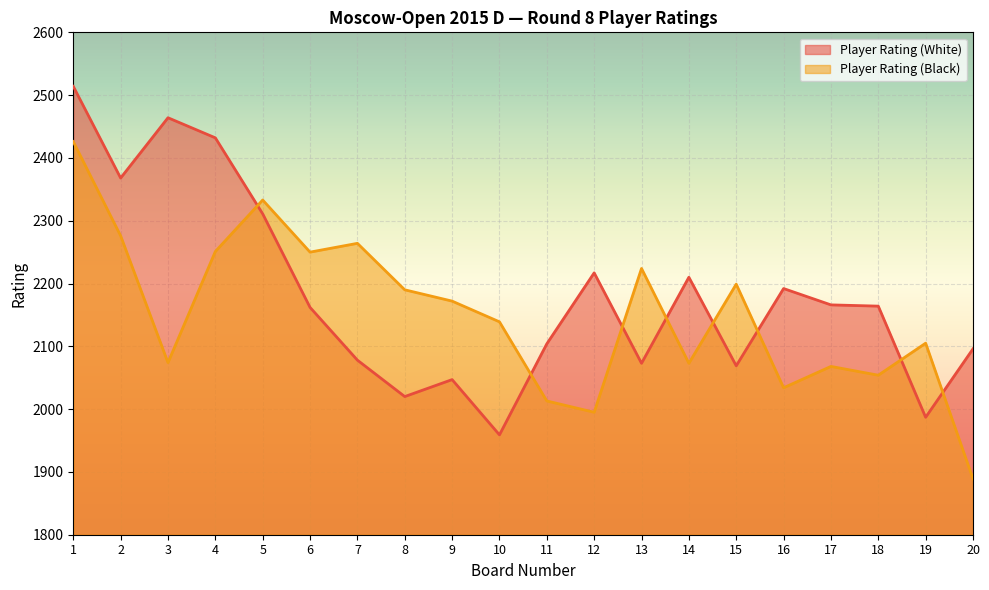

What is the value of the Player Rating (Black) point at the 8th from the left?

2190